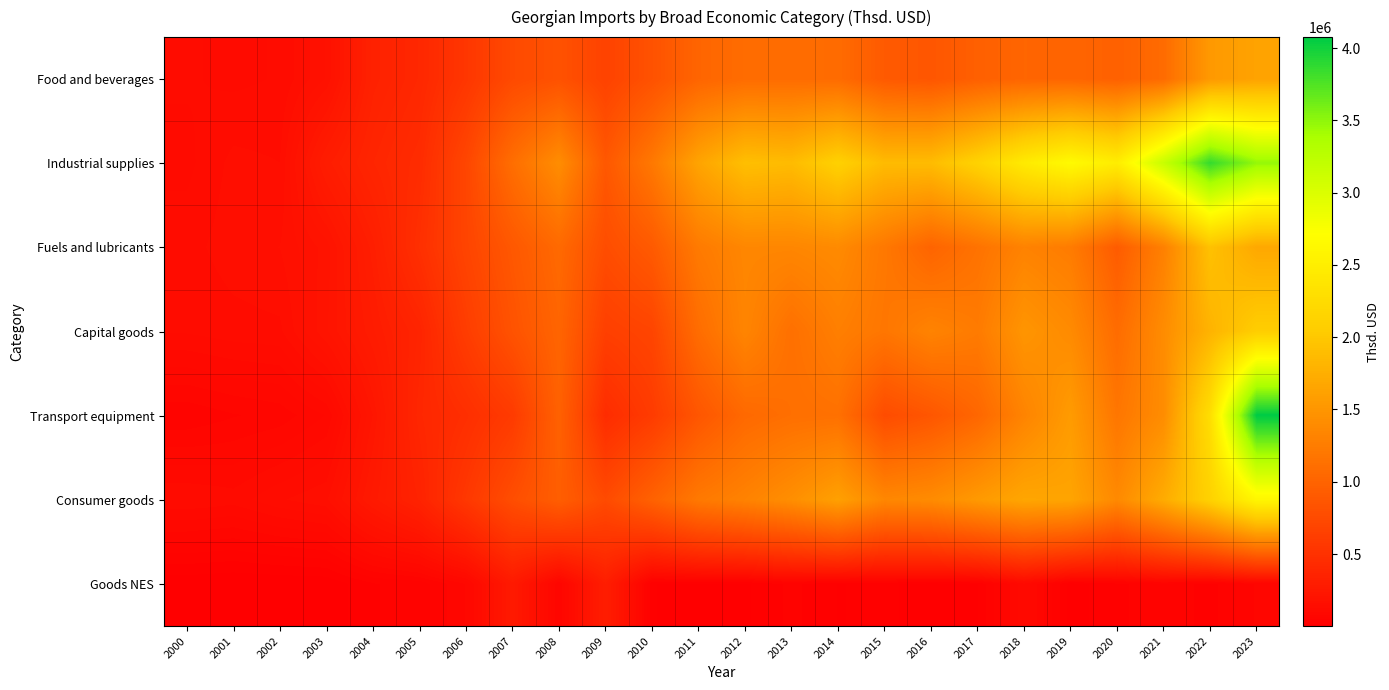

Which has a higher value, 2005 or 2009?

2009